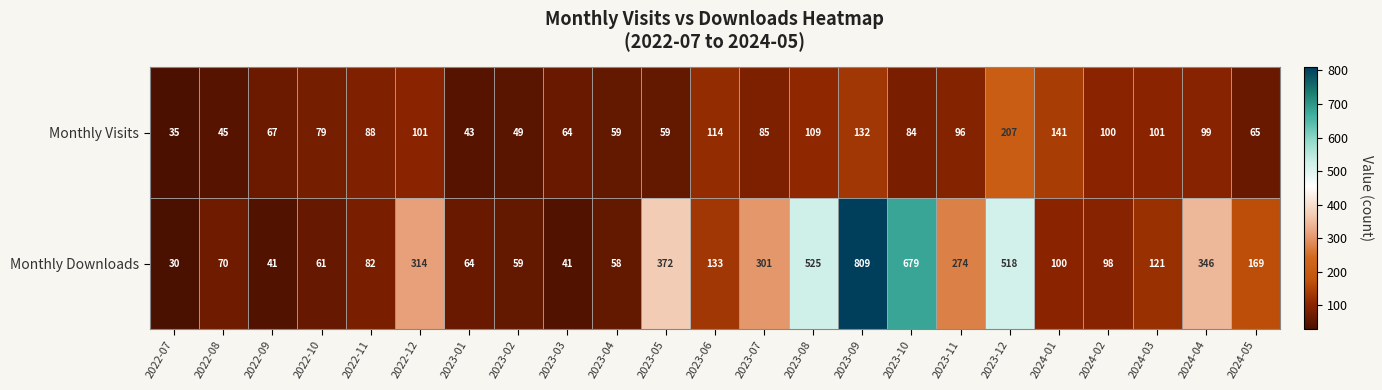

What is the average value of the Monthly Downloads series?

229